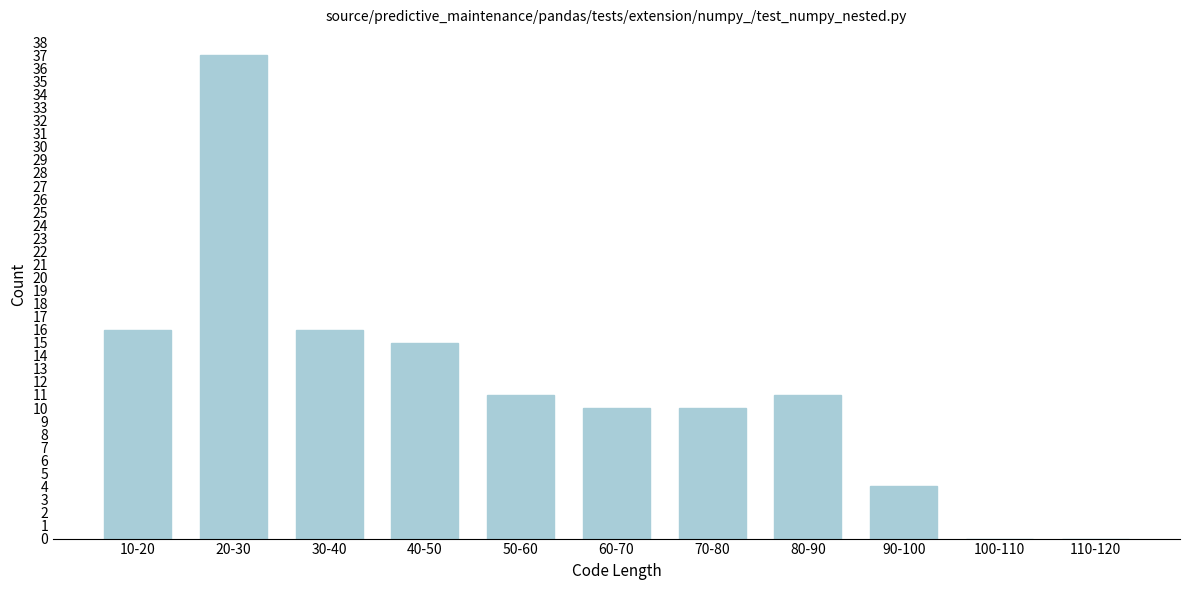

Reading right to left, extract all data points from this chart.

110-120=0	100-110=0	90-100=4	80-90=11	70-80=10	60-70=10	50-60=11	40-50=15	30-40=16	20-30=37	10-20=16